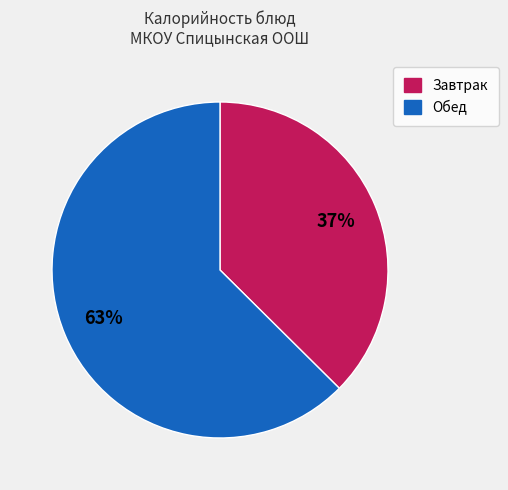

Is there any slice that represents more than half of the pie?

Yes